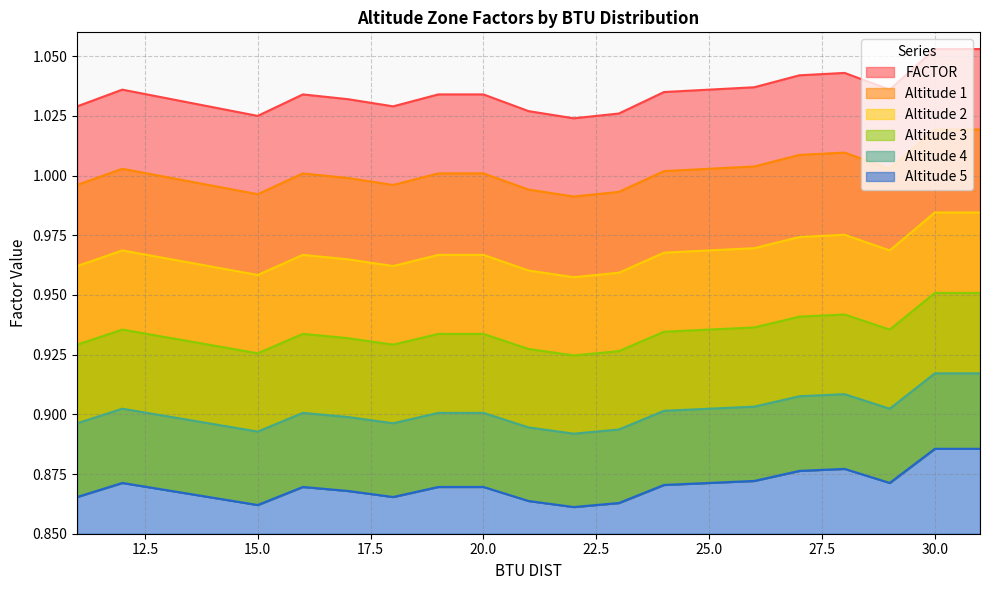

Rank the series at 29 from lowest to highest value.

Altitude 5, Altitude 4, Altitude 3, Altitude 2, Altitude 1, FACTOR